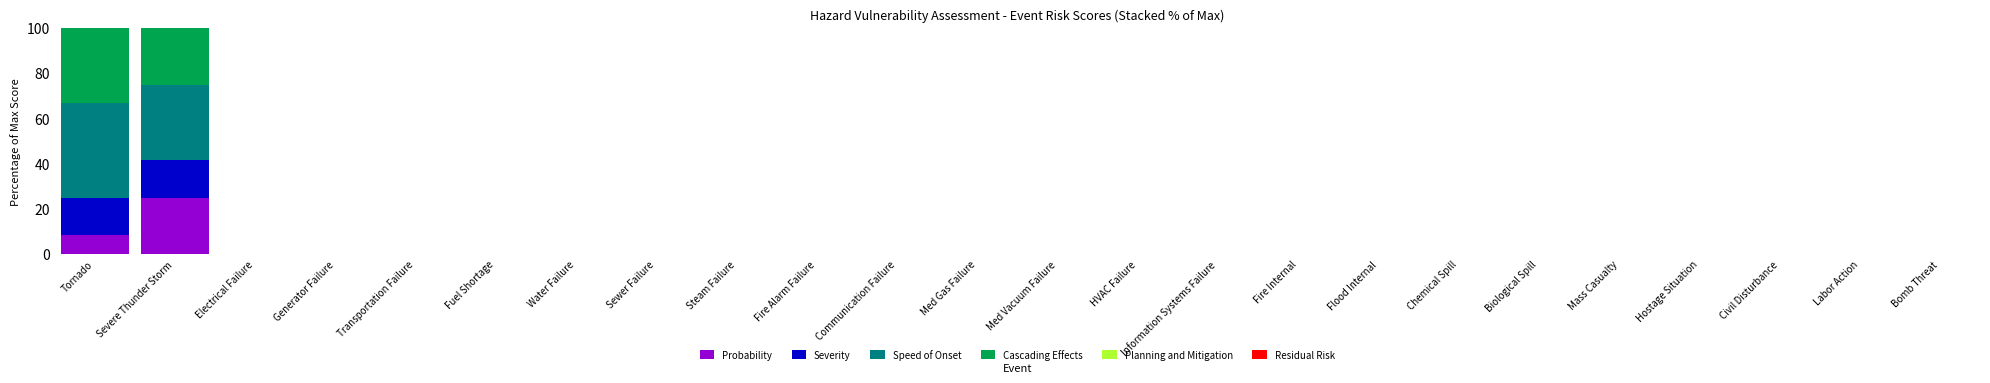

Which category has the lowest value across all series?

Electrical Failure